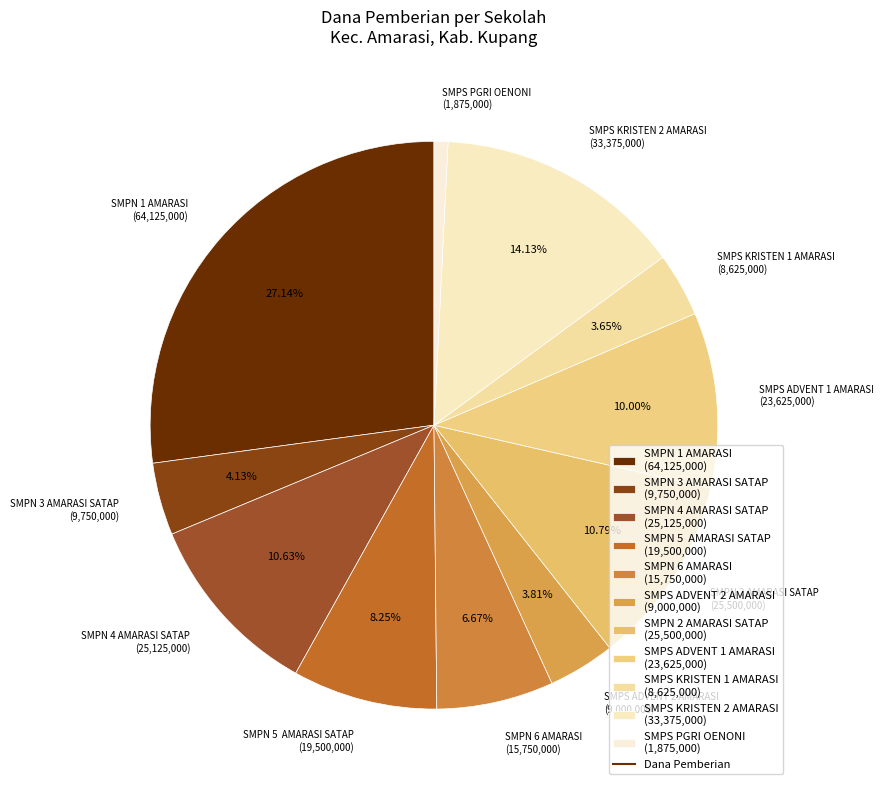

Combined, do SMPN 6 AMARASI (15,750,000) and SMPN 3 AMARASI SATAP (9,750,000) account for over 50%?

No